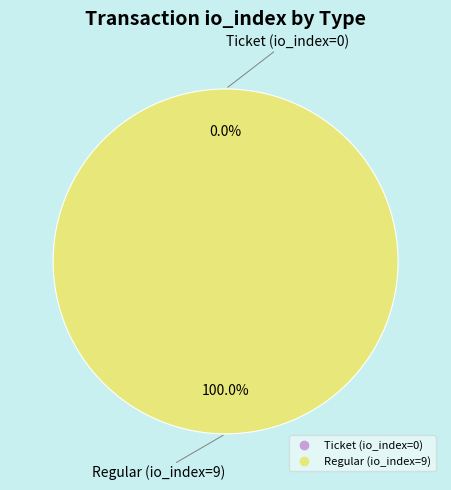

How many segments does this pie chart have?

2